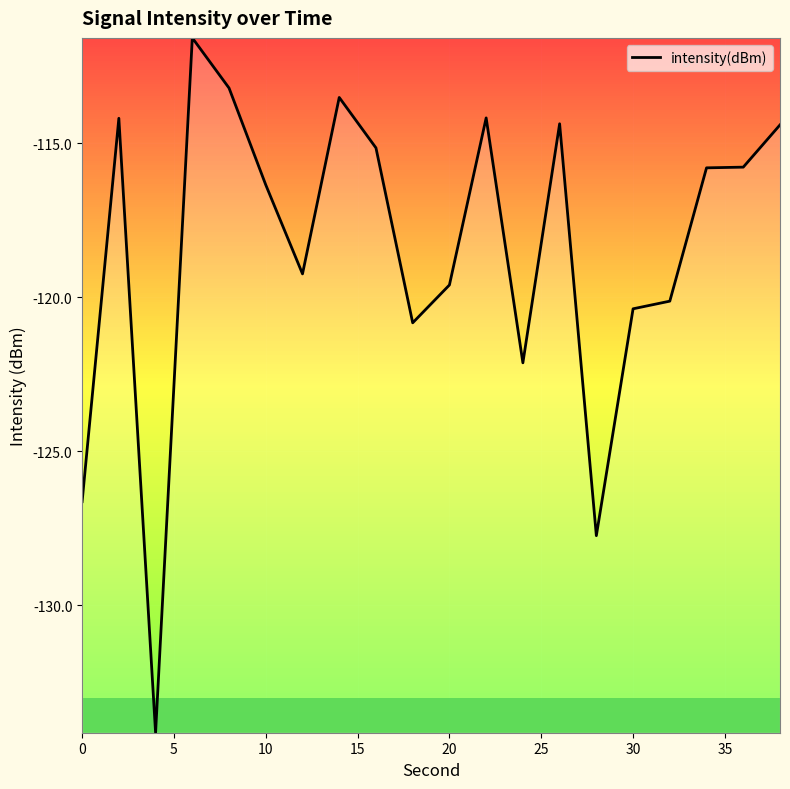

What is the difference between the maximum and minimum values?

22.6